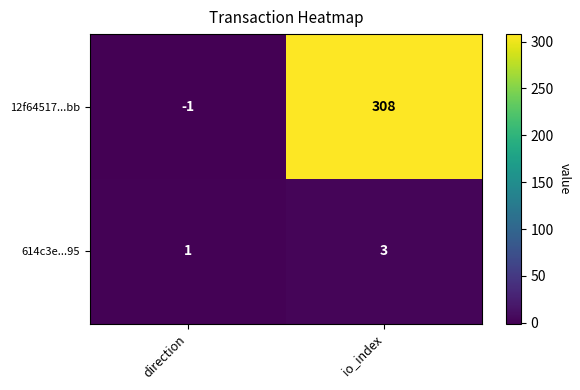

The 614c3e...95 series shows 3 at io_index. True or false?

True